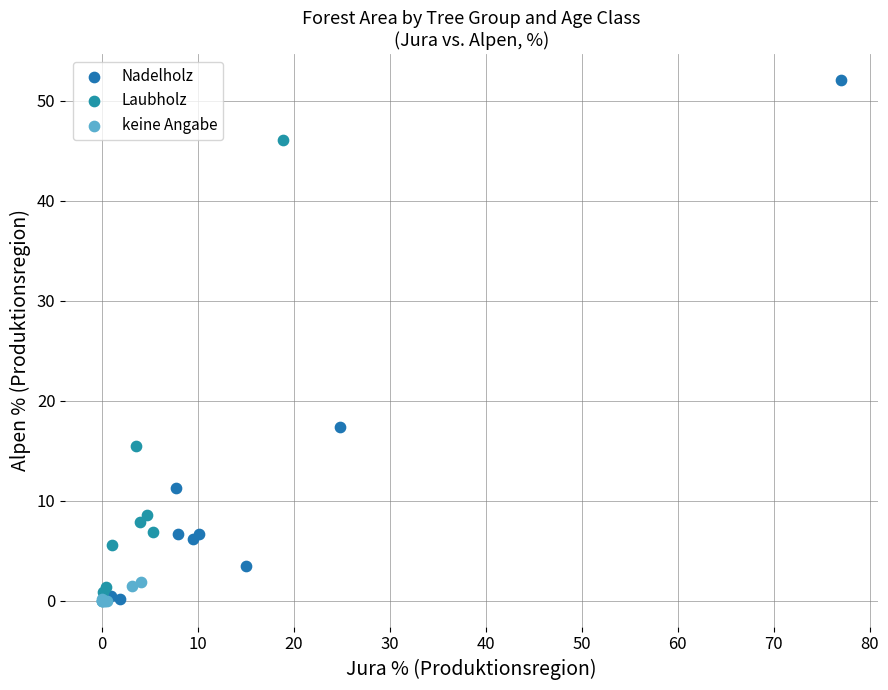

Which series has the widest spread of Y values?

Nadelholz